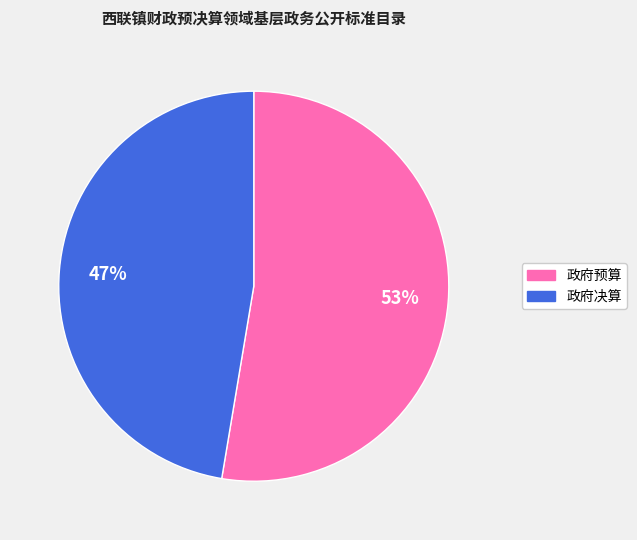

Is the sum of 政府决算 and 政府预算 greater than half?

Yes